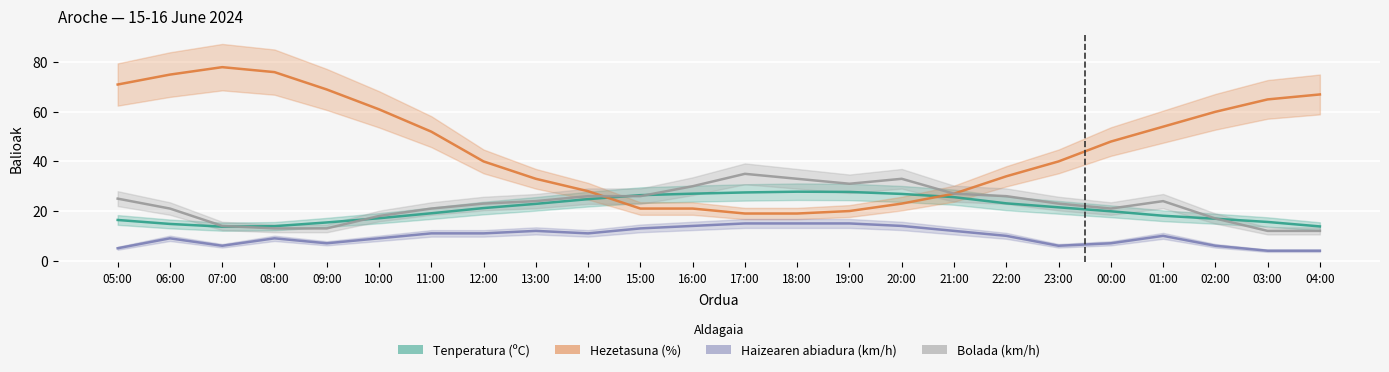

Which series has the largest range (max minus min)?

Hezetasuna (%)